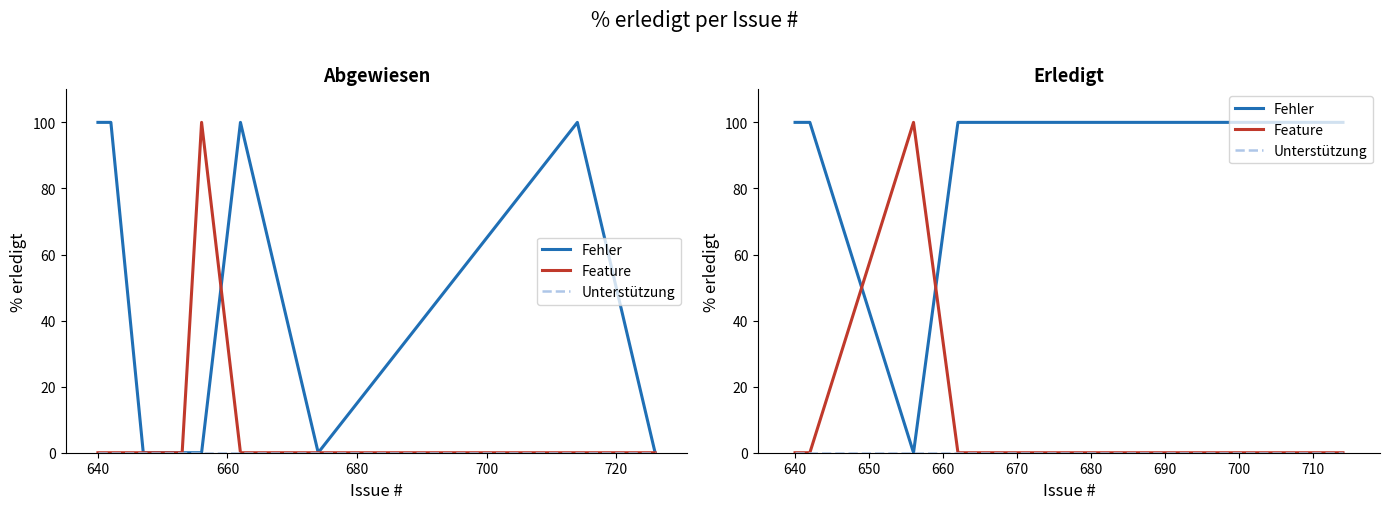

How many data points in Feature are above 0?

1